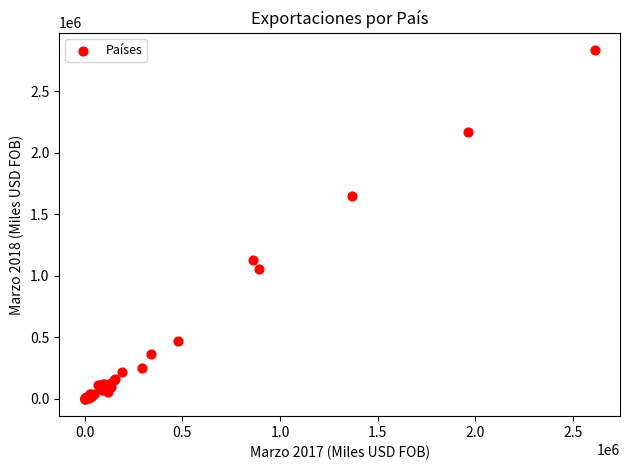

What Y value in the scatter plot is closest to 1417376?

1651399.6